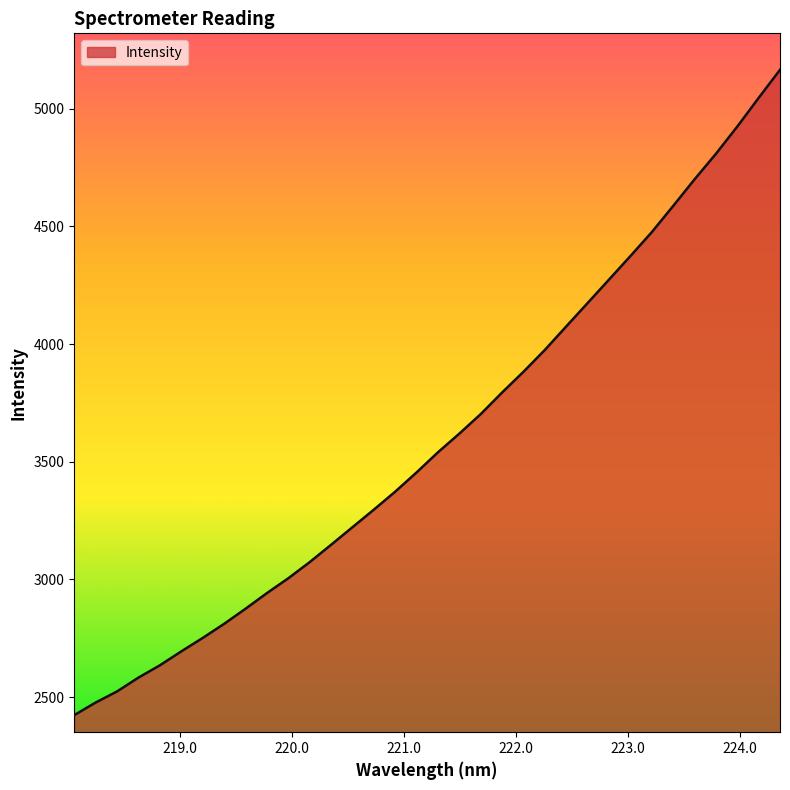

How many lines are shown in the chart?

1